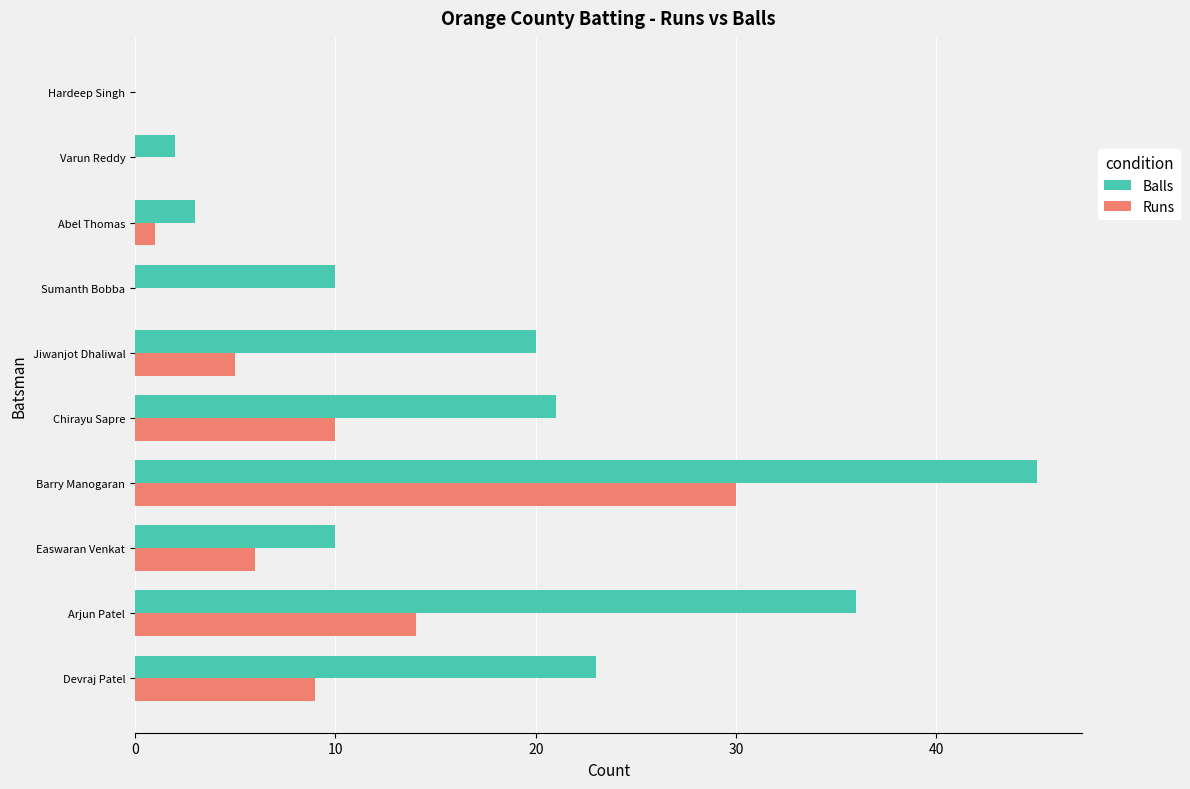

Which series changed the most between Chirayu Sapre and Varun Reddy?

Balls